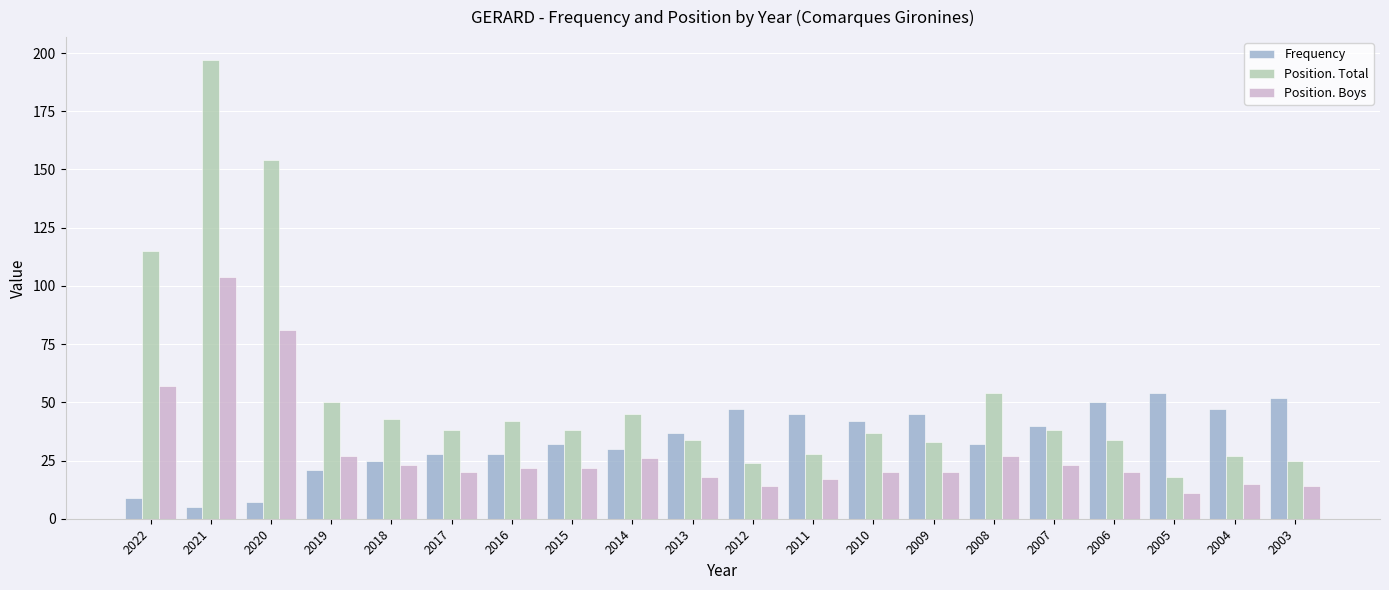

What is the value of the Position. Boys bar at the 1st from the left?

57